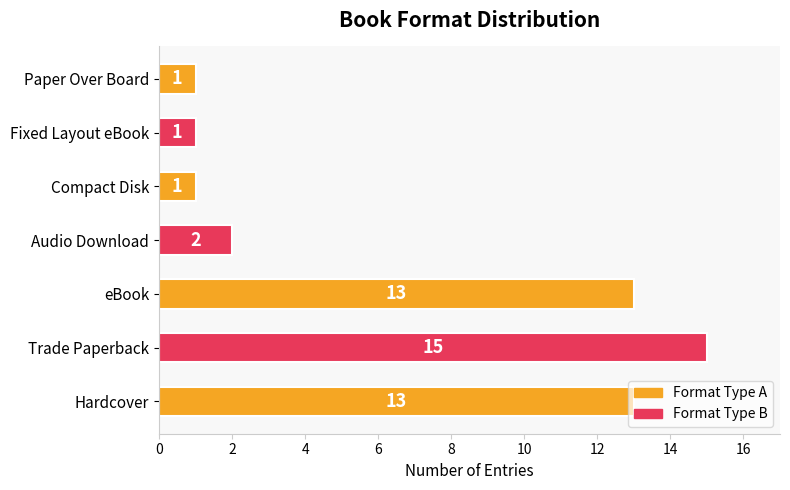

What is the difference between the maximum and minimum values?

14